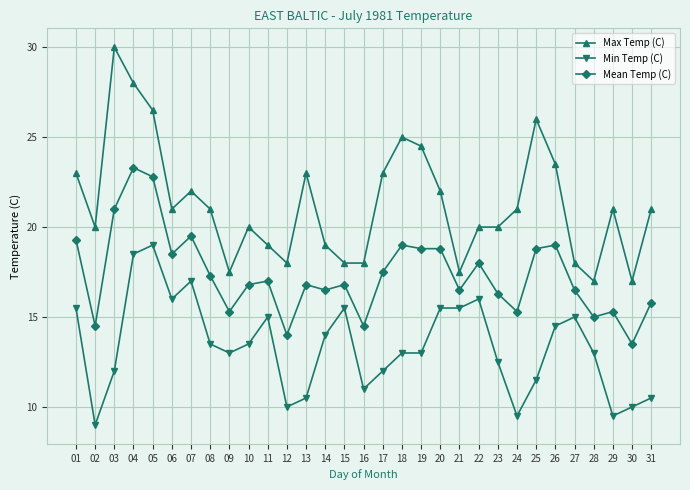

True or false: Mean Temp (C) and Max Temp (C) cross at least once.

False